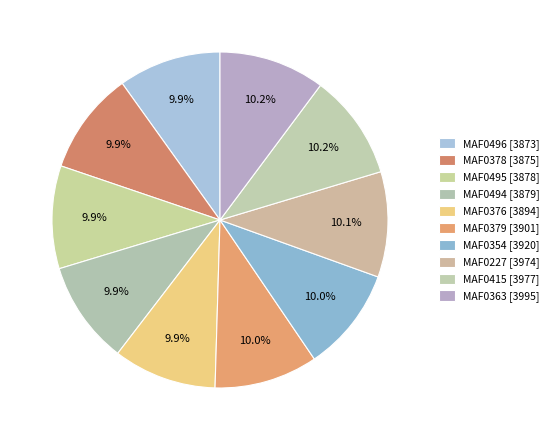

Does any single category account for the majority?

No